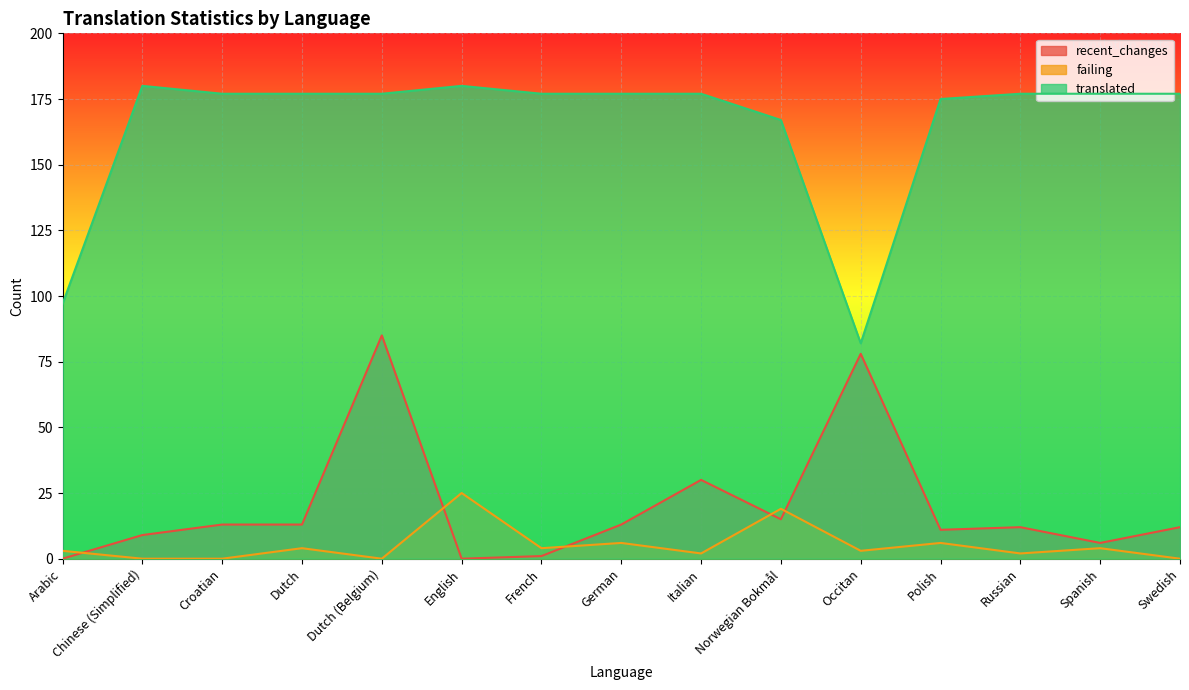

Does the chart display data point markers on the line(s)?

No